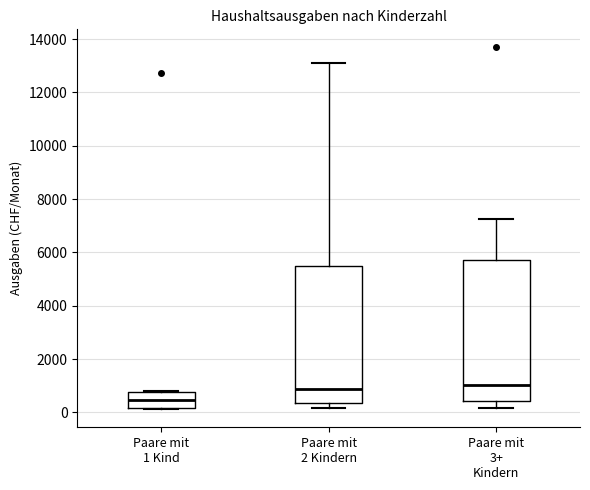

Reading left to right, read every box against the y-axis: the position of its median line, the range the box covers, and the ends of its whiskers. The values are not printed on the chart, so give them approximately, as read against the axis.

Paare mit 1 Kind: median 400, box 200 to 800, whiskers 200 to 800
Paare mit 2 Kindern: median 800, box 400 to 5400, whiskers 200 to 13200
Paare mit 3+ Kindern: median 1000, box 400 to 5800, whiskers 200 to 7200